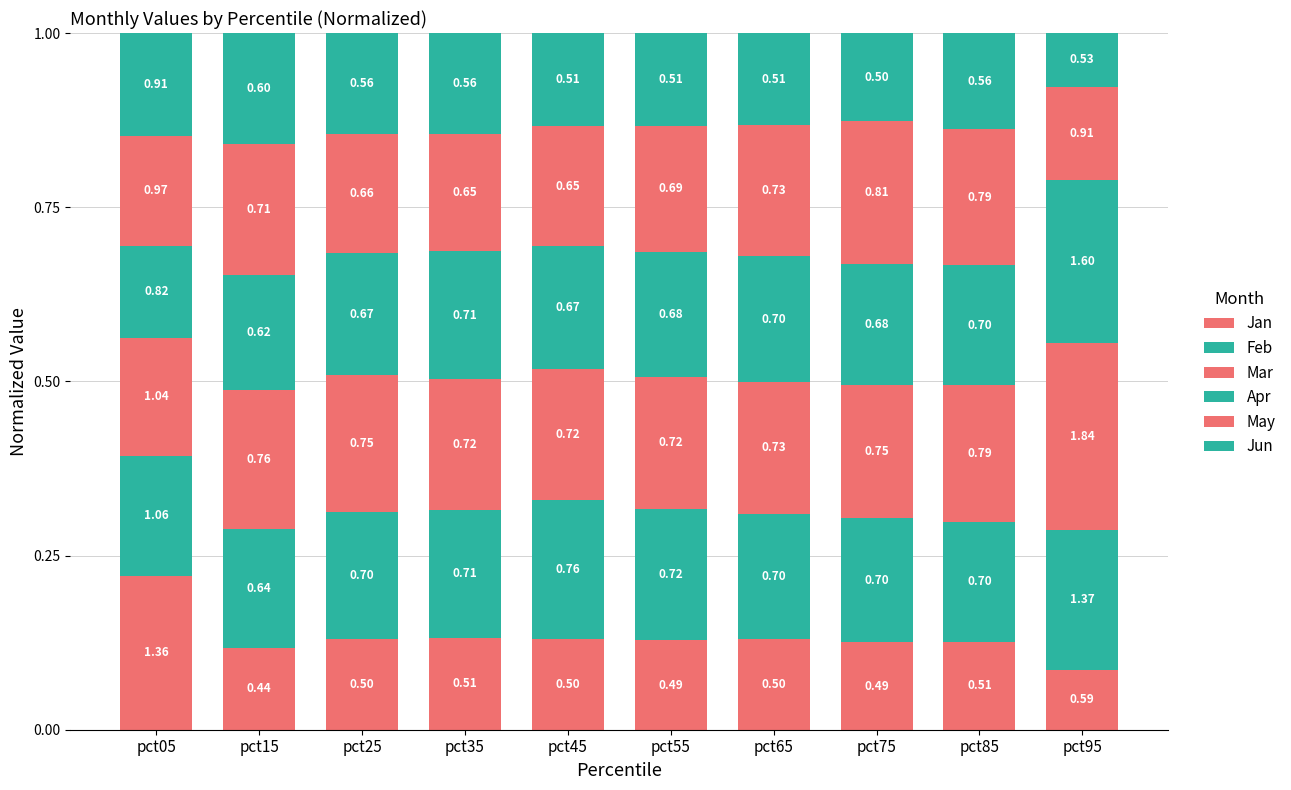

Are the bars grouped side by side (vs. stacked)?

No